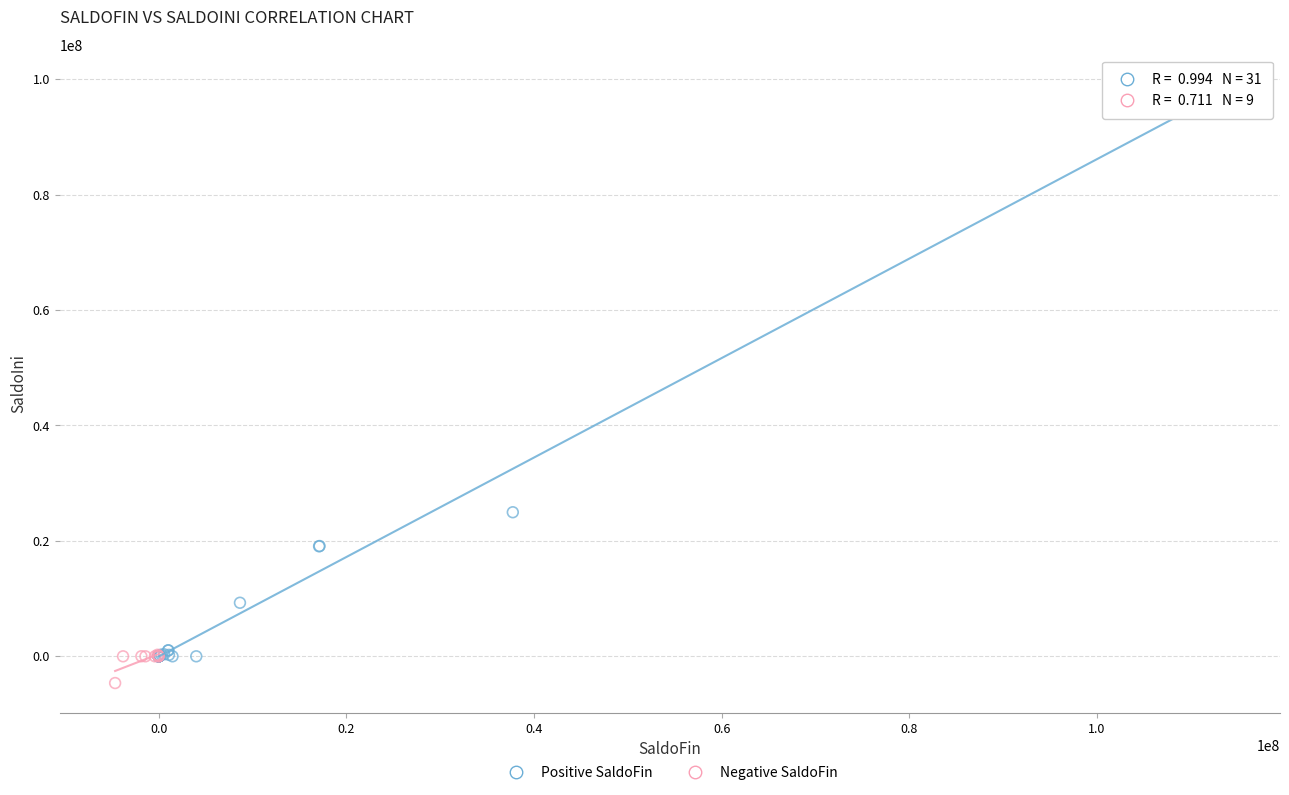

Which series reaches the maximum Y coordinate?

Positive SaldoFin